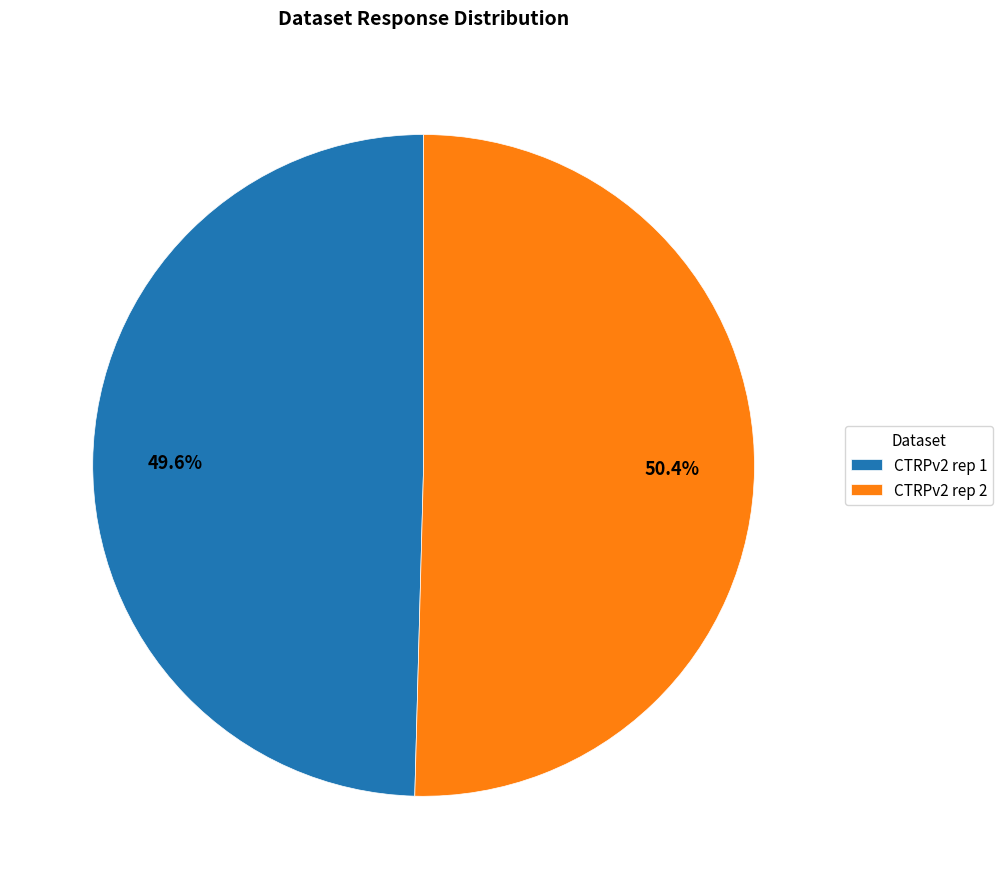

What is the total percentage of CTRPv2 rep 2 and CTRPv2 rep 1?

100.0%